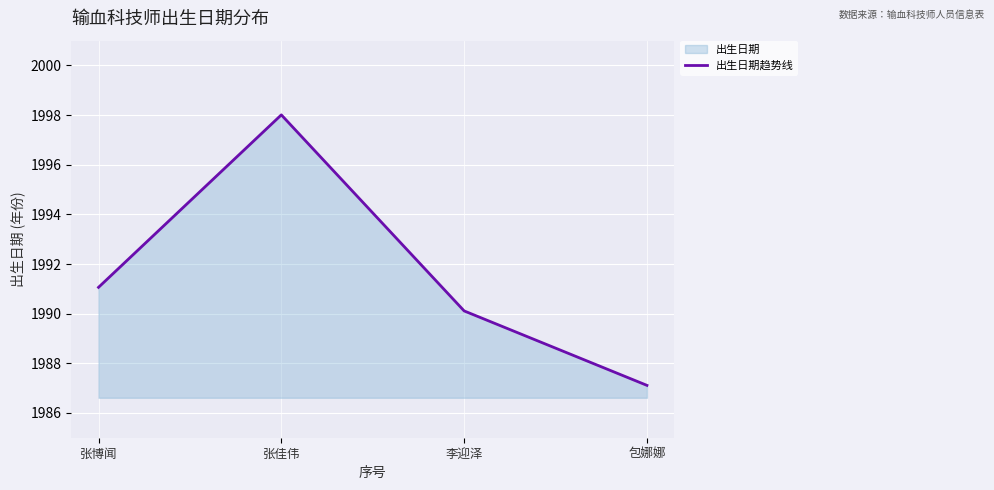

Read the value at 李迎泽.

1990.1